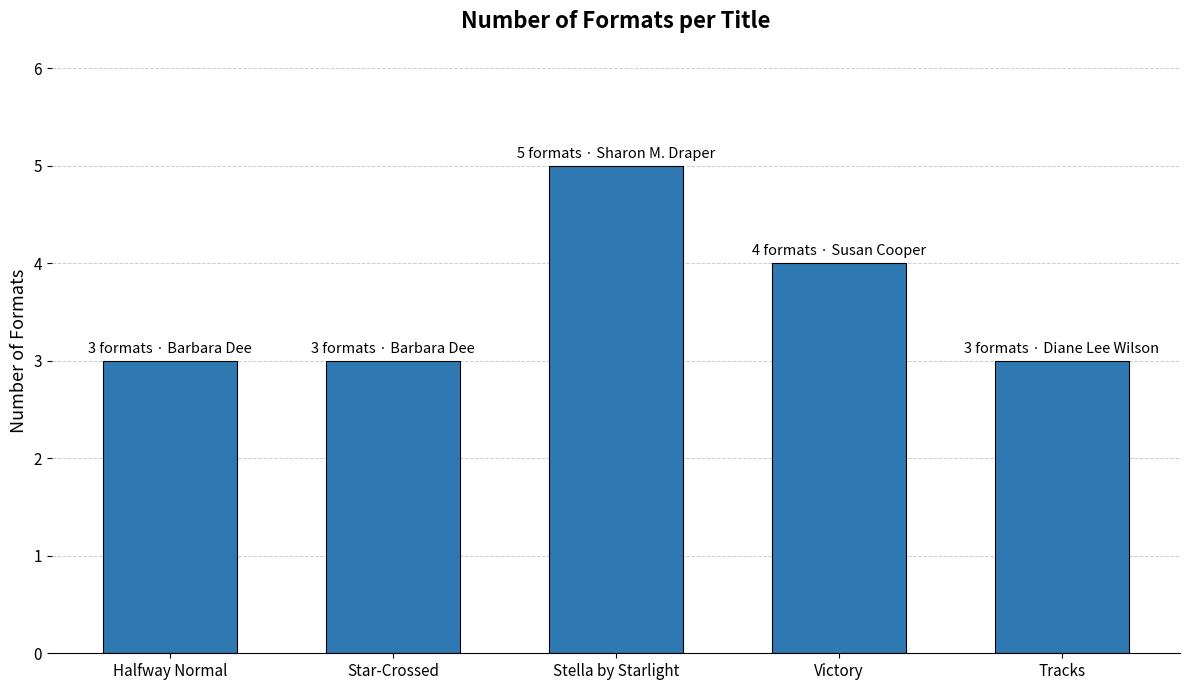

What is the approximate value at Tracks?

3